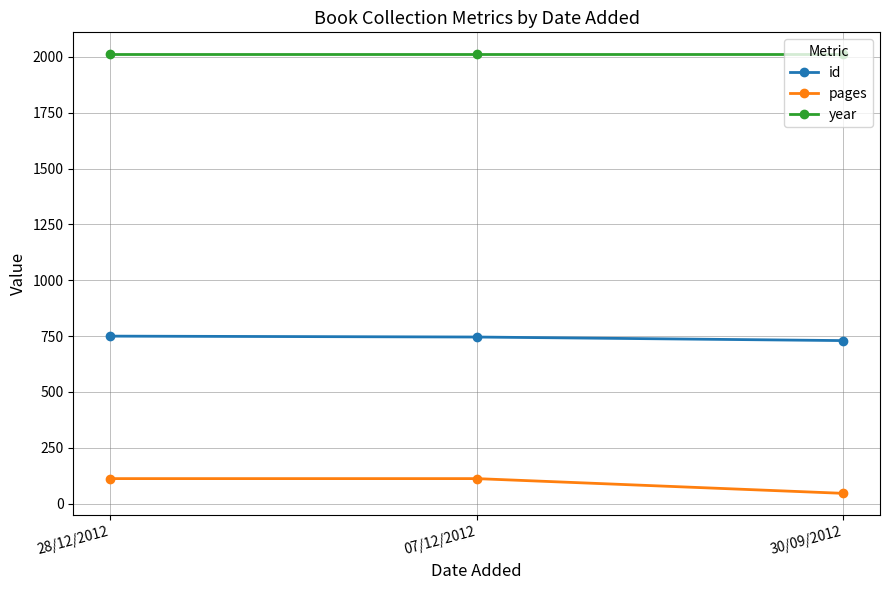

What is the value of the pages point at the 1st from the left?

112